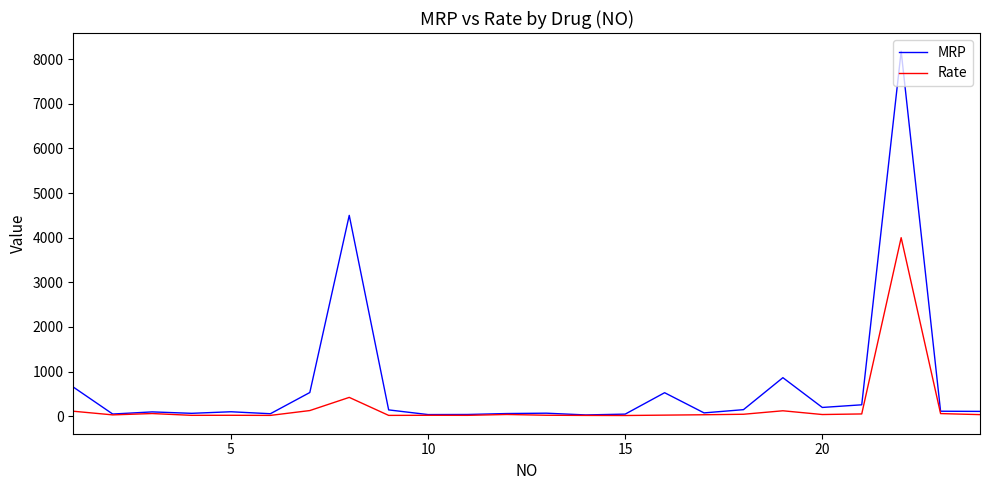

What is the greatest value displayed?

8179.0